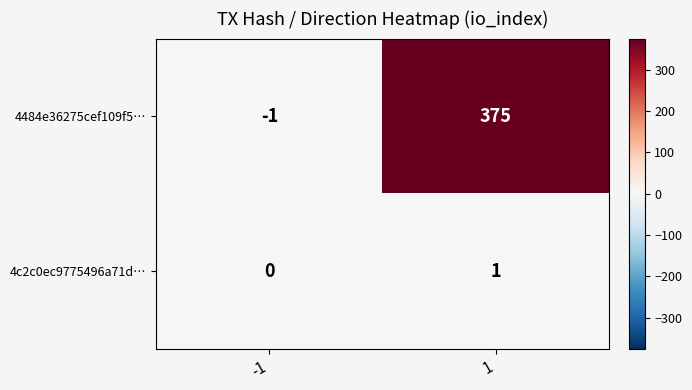

Reading left to right, what are all the values shown in this chart?

4484e36275cef109f5…: -1=-1	1=375
4c2c0ec9775496a71d…: -1=0	1=1